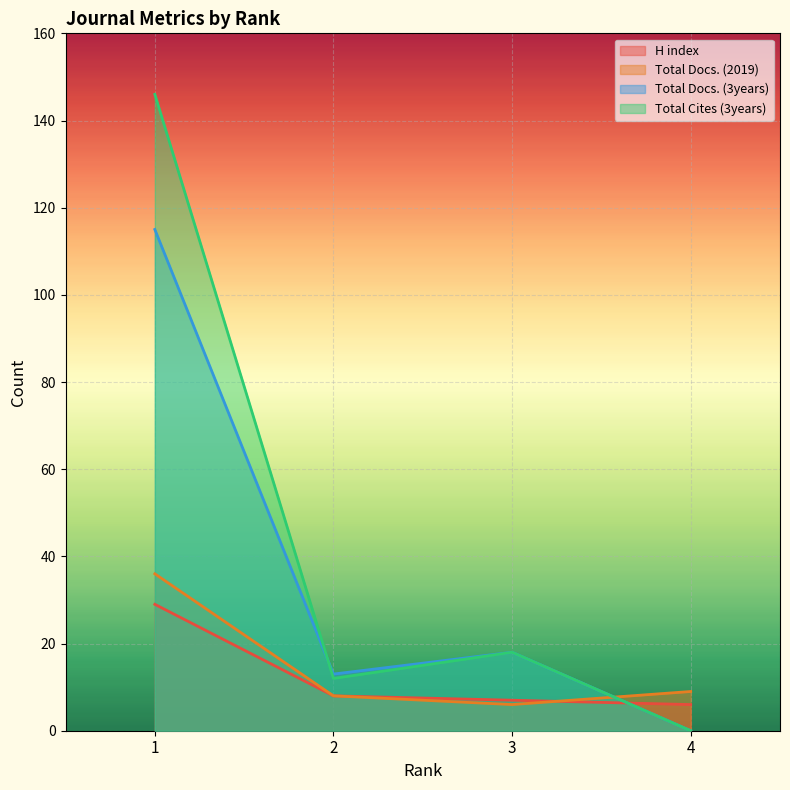

At which label is Total Docs. (2019) closest to 21?

4